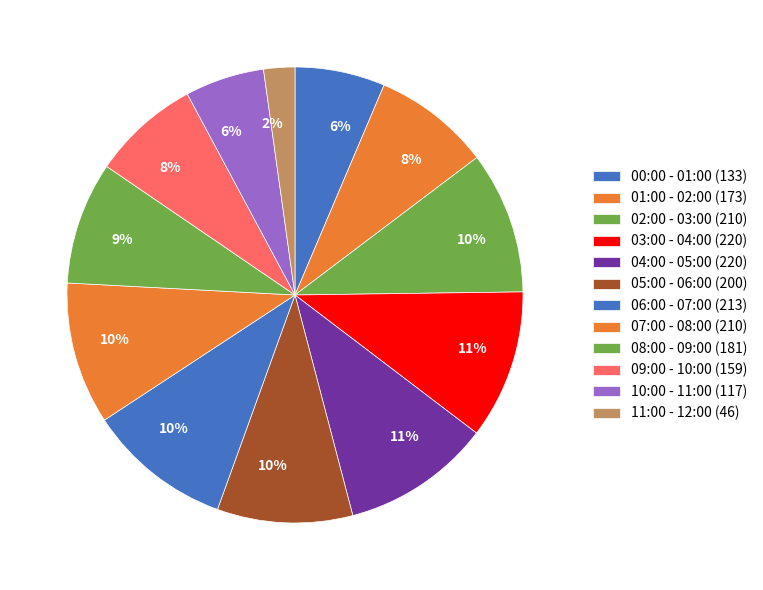

True or false: 01:00 - 02:00 accounts for 8% of the total.

True